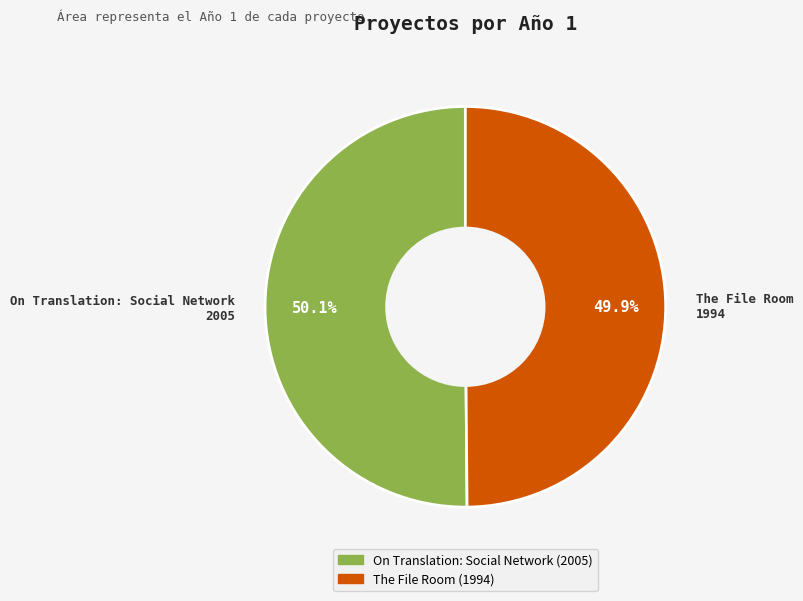

To the nearest percent, what percentage of the pie is On Translation: Social Network?

50%